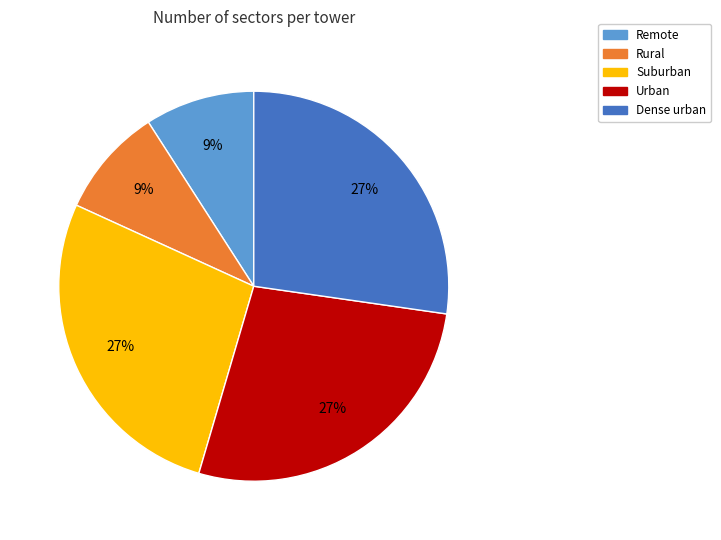

How many slices are in this pie chart?

5